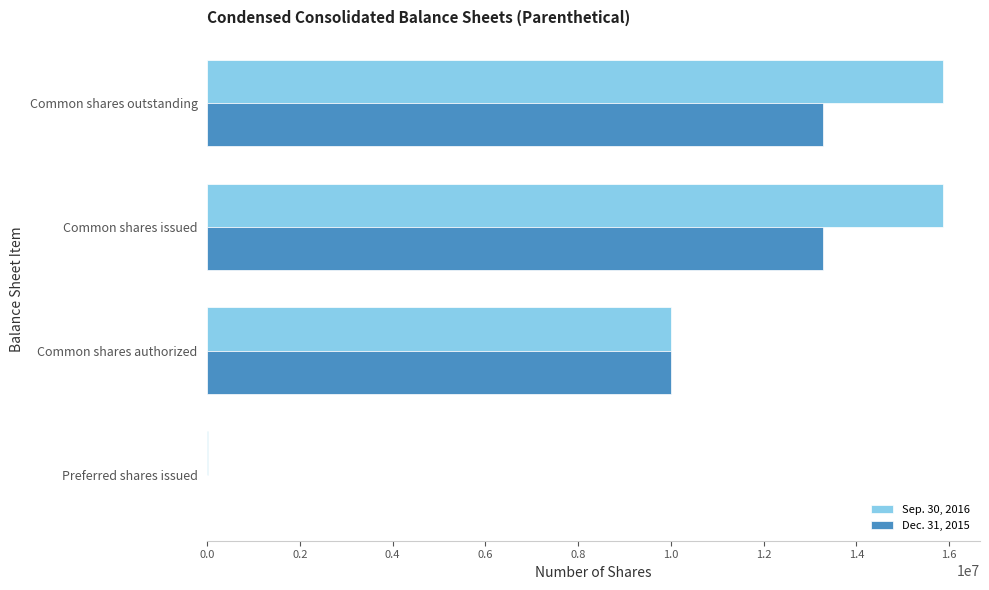

Which series has the largest total across all categories?

Sep. 30, 2016